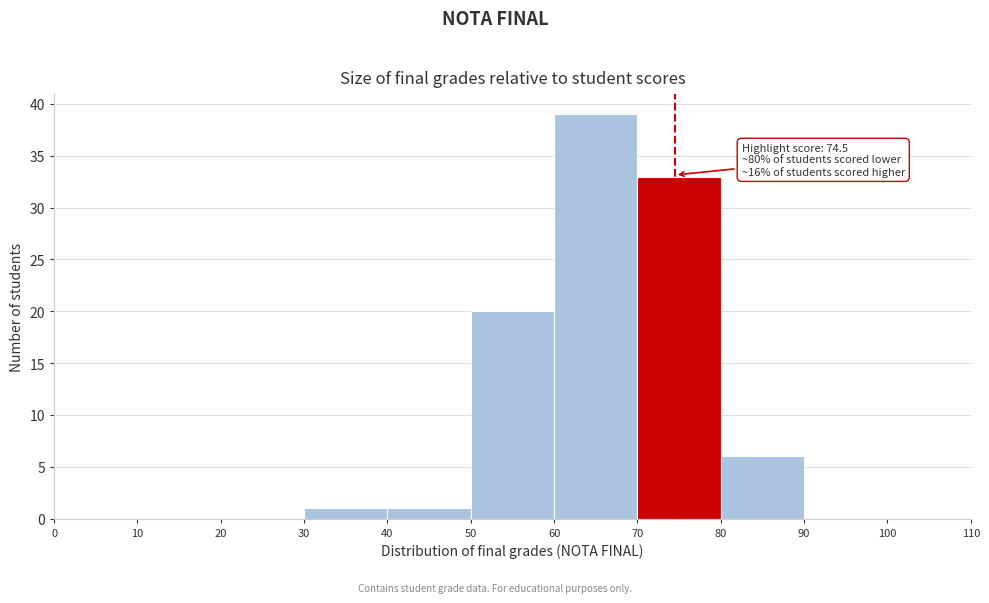

Which range on the x-axis has the tallest bar?

60 to 70